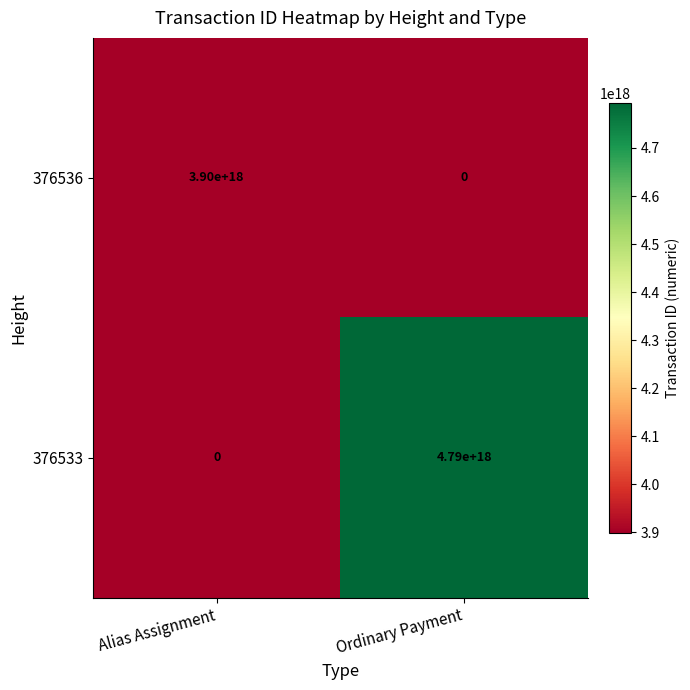

Between Alias Assignment and Ordinary Payment, which series saw the biggest shift?

376533